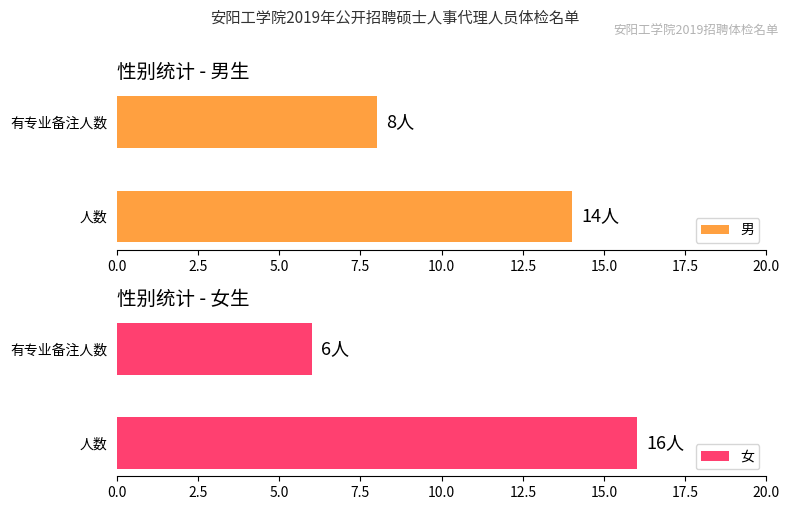

Reading left to right, list all the values displayed in this chart.

男: 14	8
女: 16	6